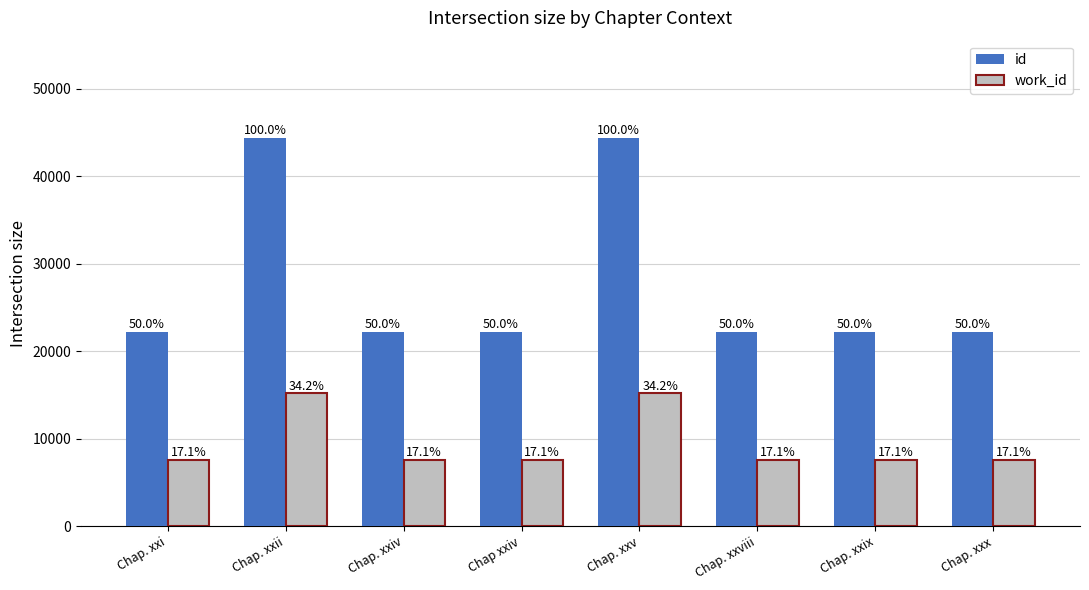

List the series in order of their peak value, lowest first.

work_id, id